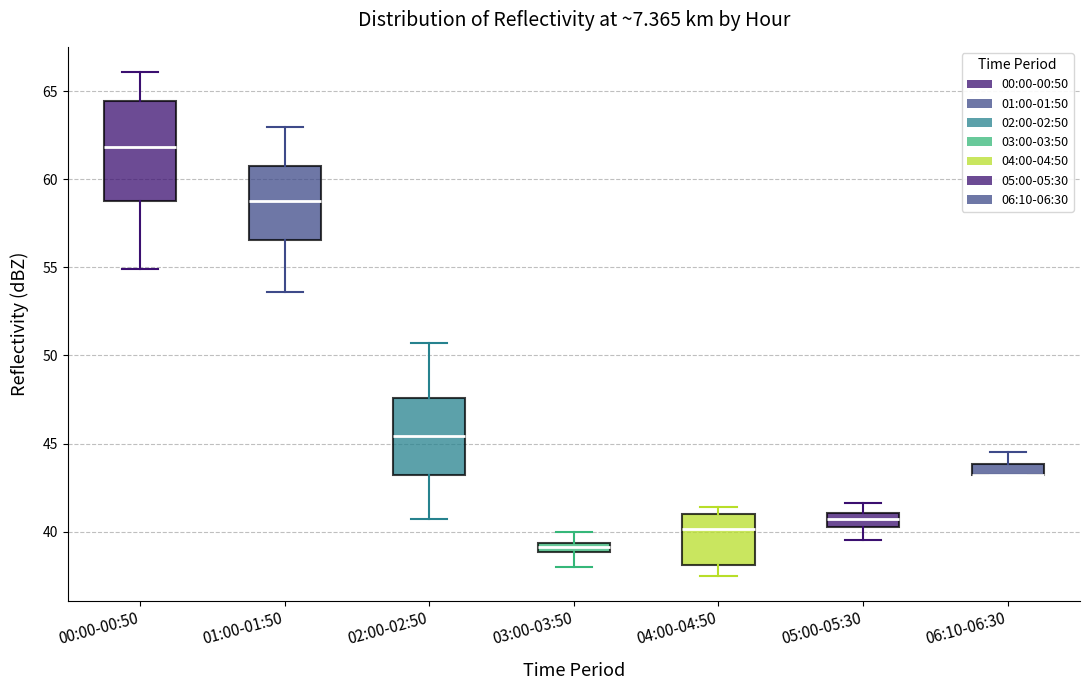

Which box is the tallest, from its lower edge to its upper edge?

00:00-00:50